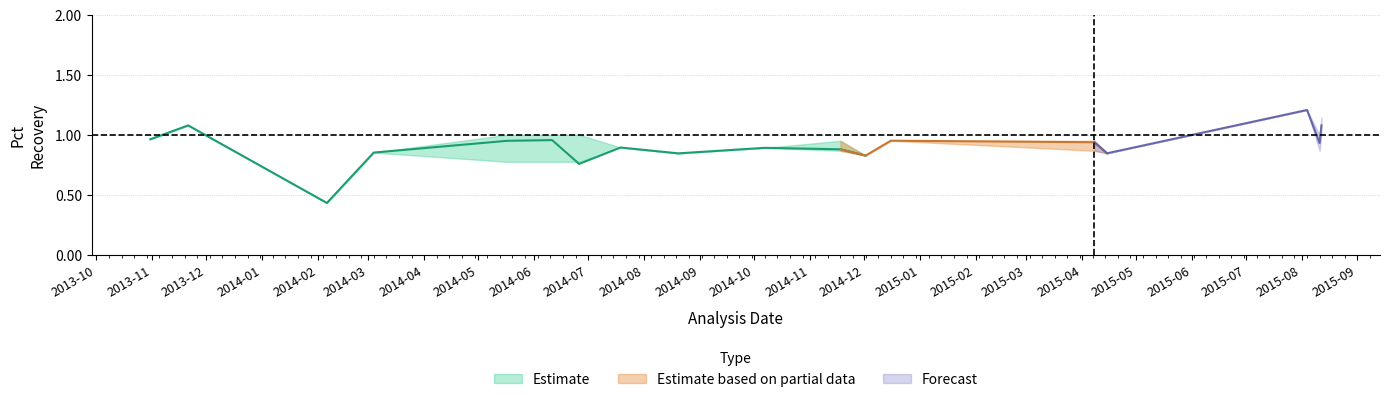

The Mean series shows 0.9 at 2014-11-18. True or false?

True